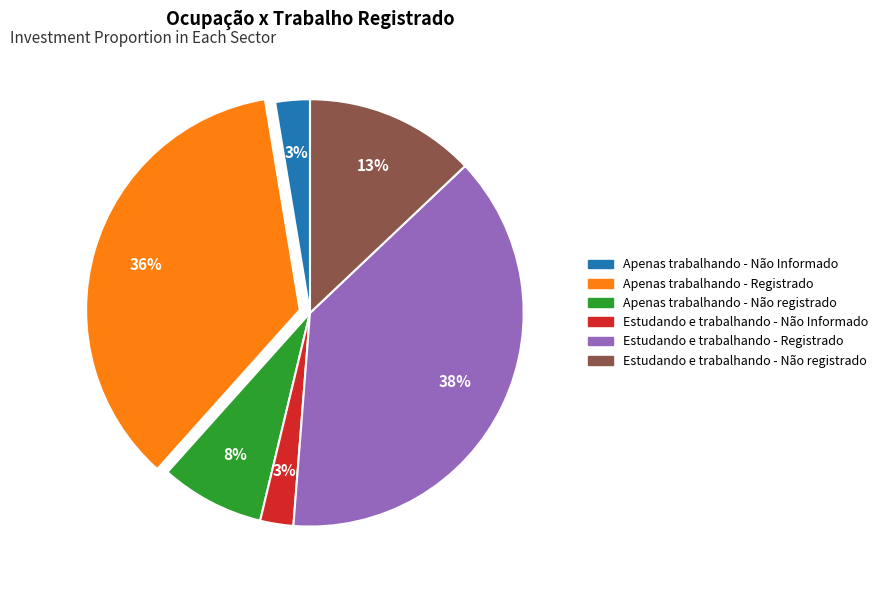

To the nearest percent, what is the average slice percentage?

17%